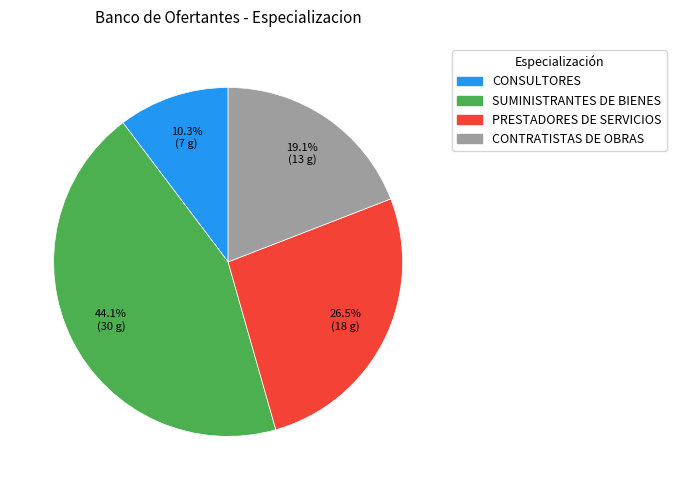

To the nearest percent, what percentage of the pie is CONTRATISTAS DE OBRAS?

19%